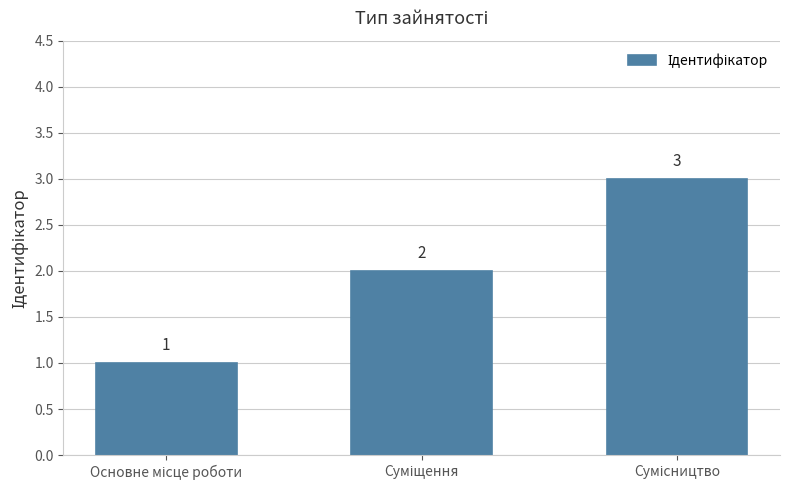

What is the minimum value shown in the chart?

1